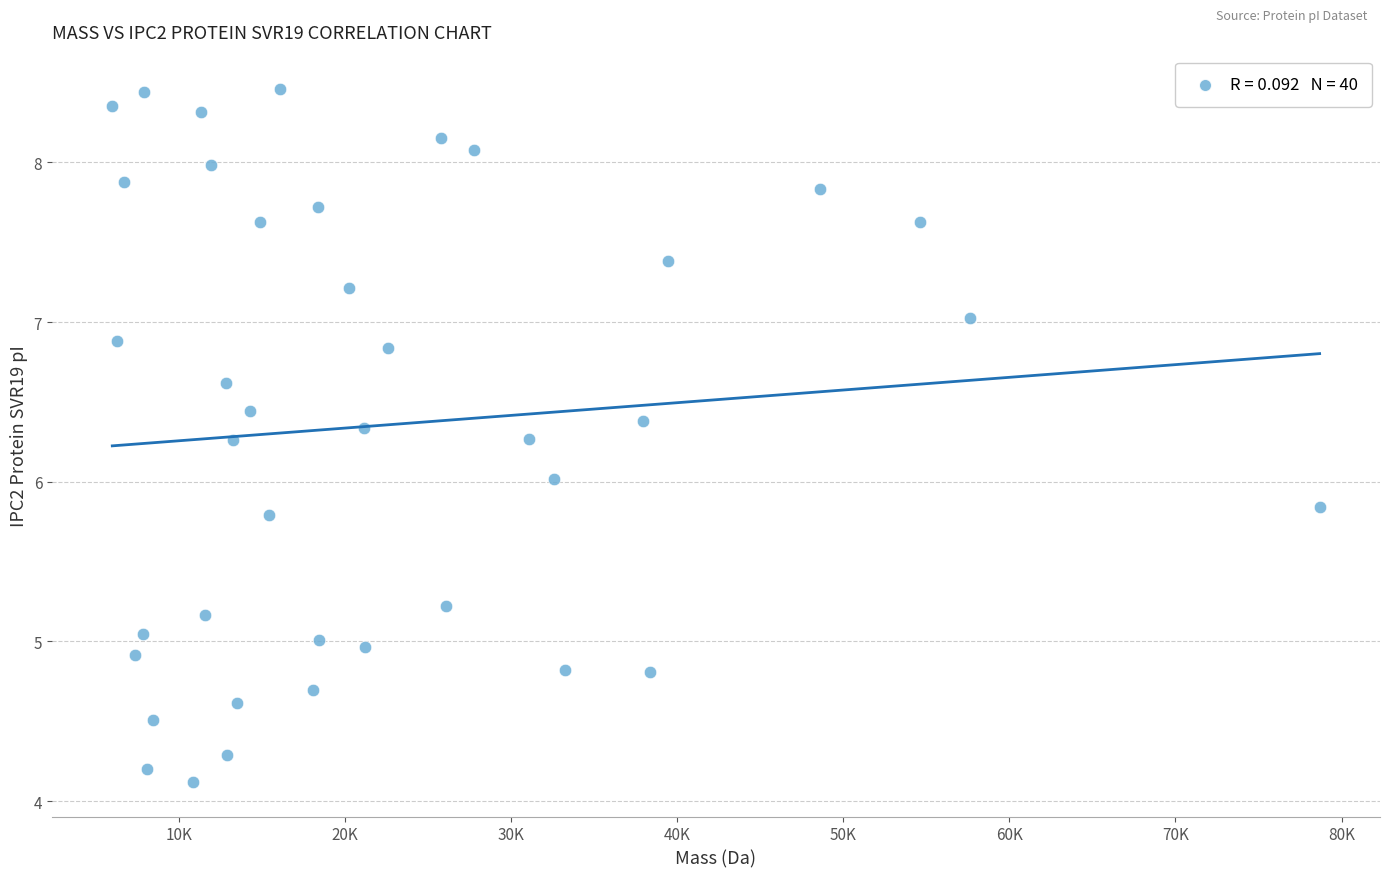

What is the range of Y values (max minus min)?

4.3